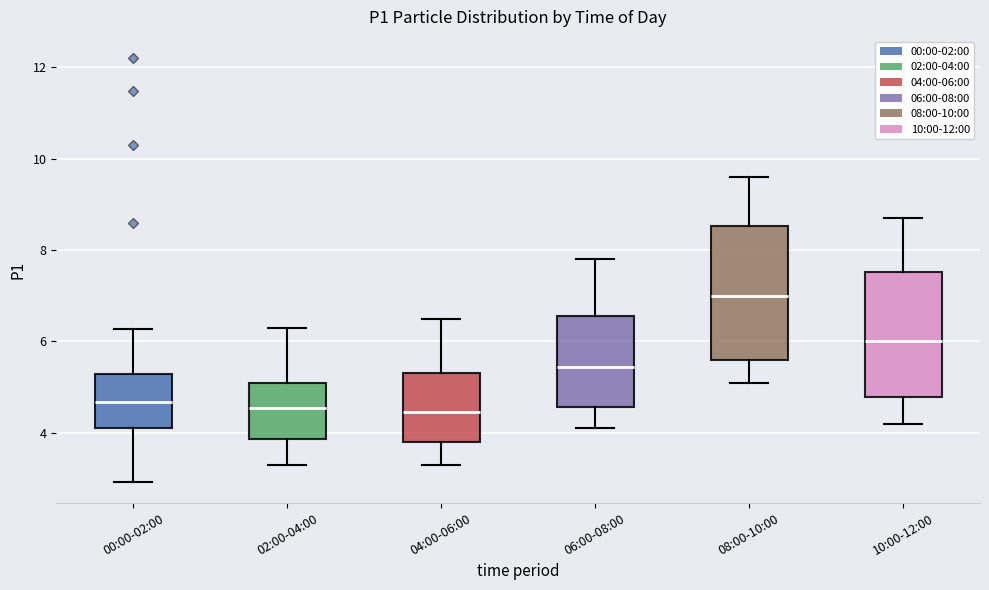

Reading left to right, read every box against the y-axis: the position of its median line, the range the box covers, and the ends of its whiskers. The values are not printed on the chart, so give them approximately, as read against the axis.

00:00-02:00: median 4.6, box 4.2 to 5.2, whiskers 3.0 to 6.2
02:00-04:00: median 4.6, box 3.8 to 5.2, whiskers 3.4 to 6.4
04:00-06:00: median 4.4, box 3.8 to 5.4, whiskers 3.4 to 6.6
06:00-08:00: median 5.4, box 4.6 to 6.6, whiskers 4.2 to 7.8
08:00-10:00: median 7.0, box 5.6 to 8.6, whiskers 5.2 to 9.6
10:00-12:00: median 6.0, box 4.8 to 7.6, whiskers 4.2 to 8.8